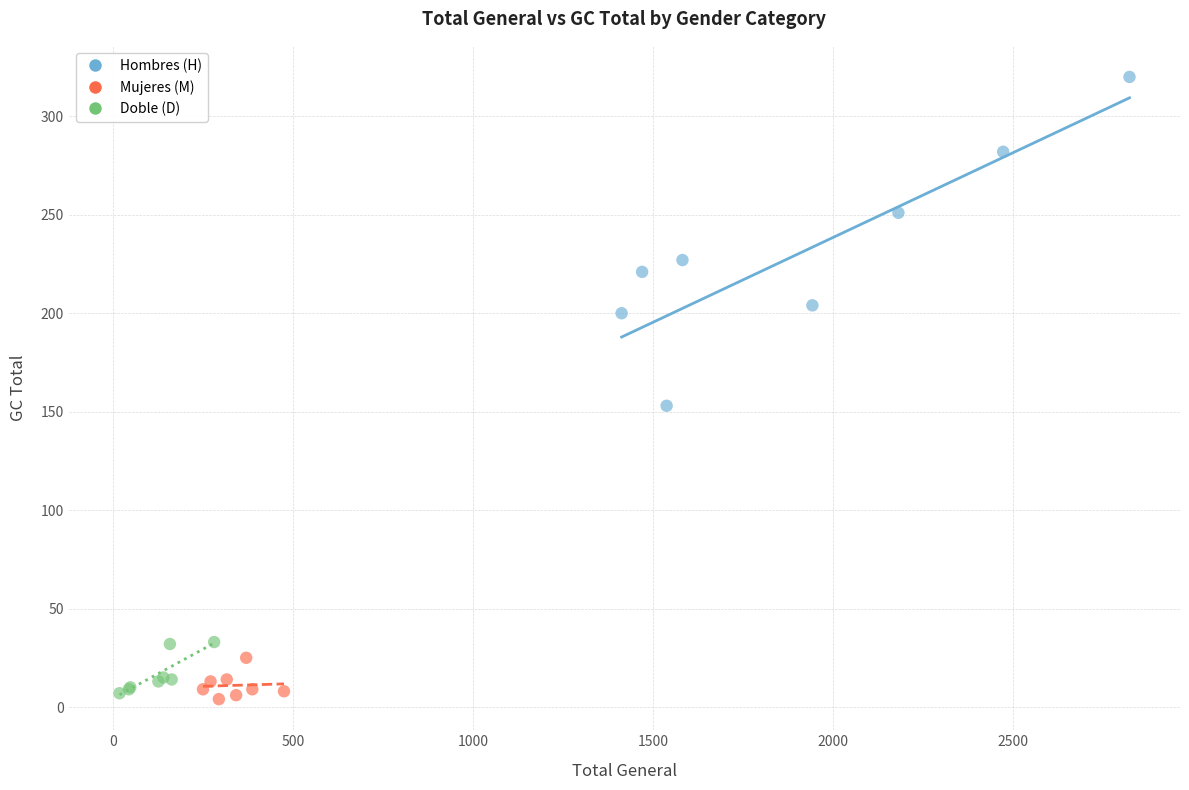

What are all the series names shown in the legend?

Hombres (H), Mujeres (M), Doble (D)